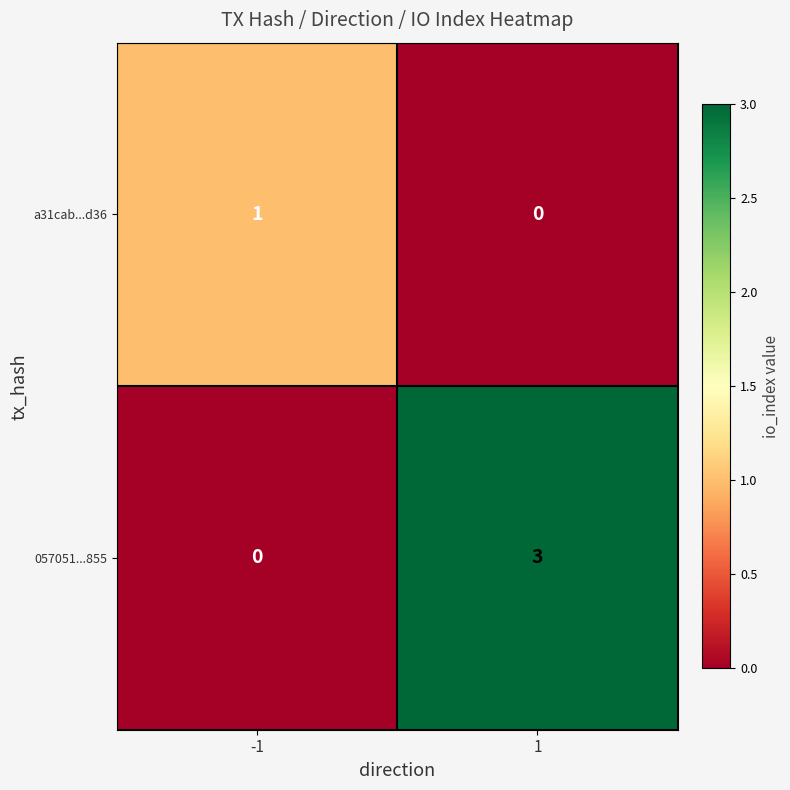

The value of 057051...855 at 1 is 3. True or false?

True